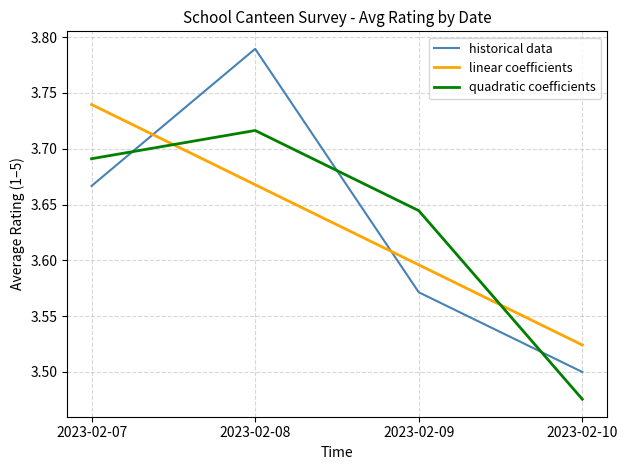

What is the sum of all linear coefficients values?

14.5